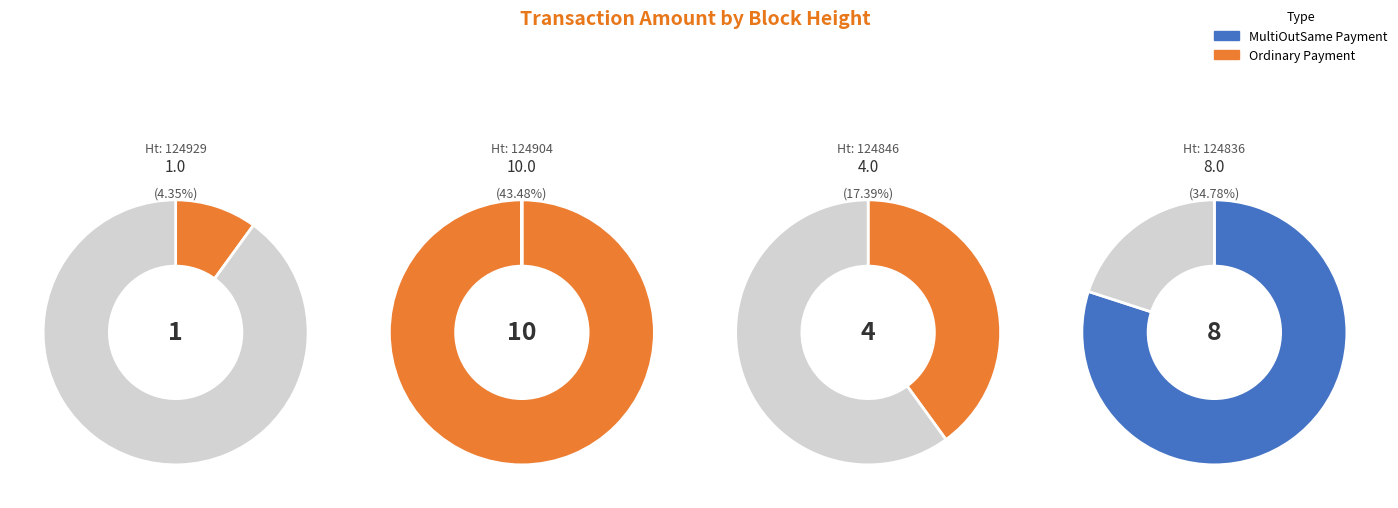

Which slice is the smallest?

124929